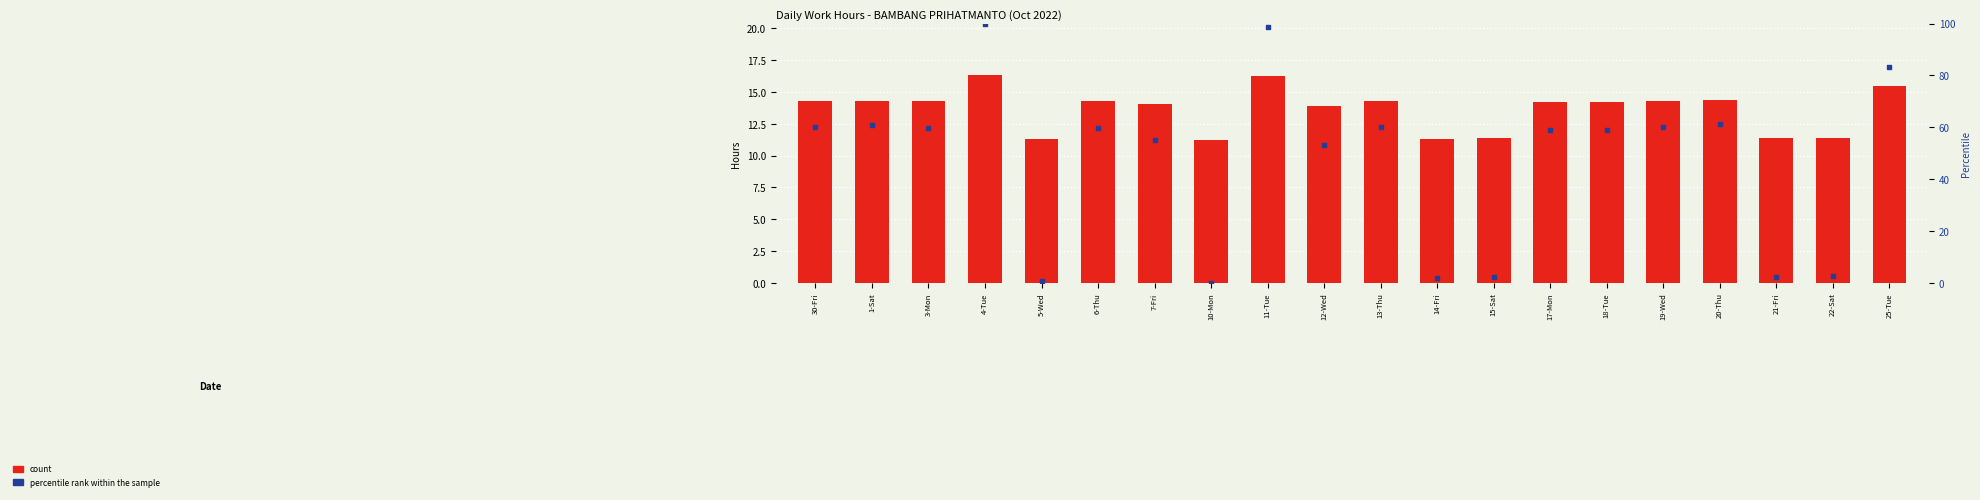

Which series has the largest total across all categories?

percentile rank within the sample